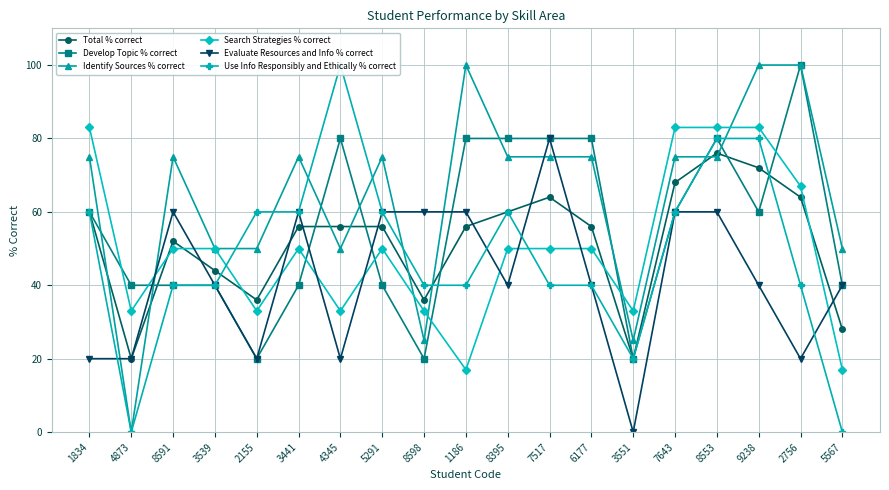

Which series has the largest range (max minus min)?

Identify Sources % correct